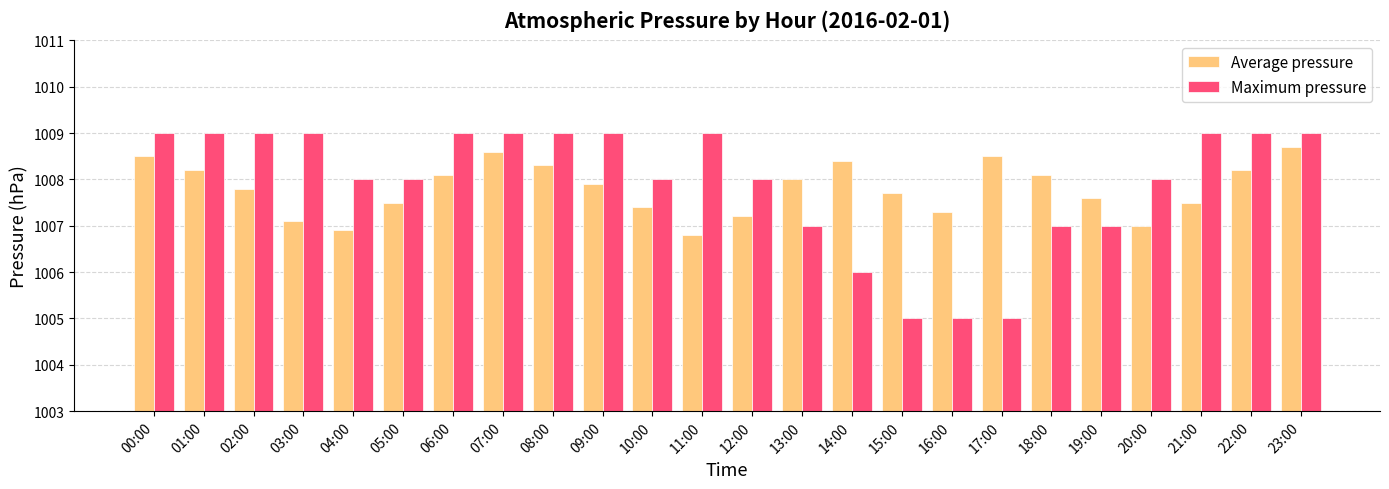

Is the value of Average pressure at 16:00 greater than the value of Maximum pressure at 05:00?

No